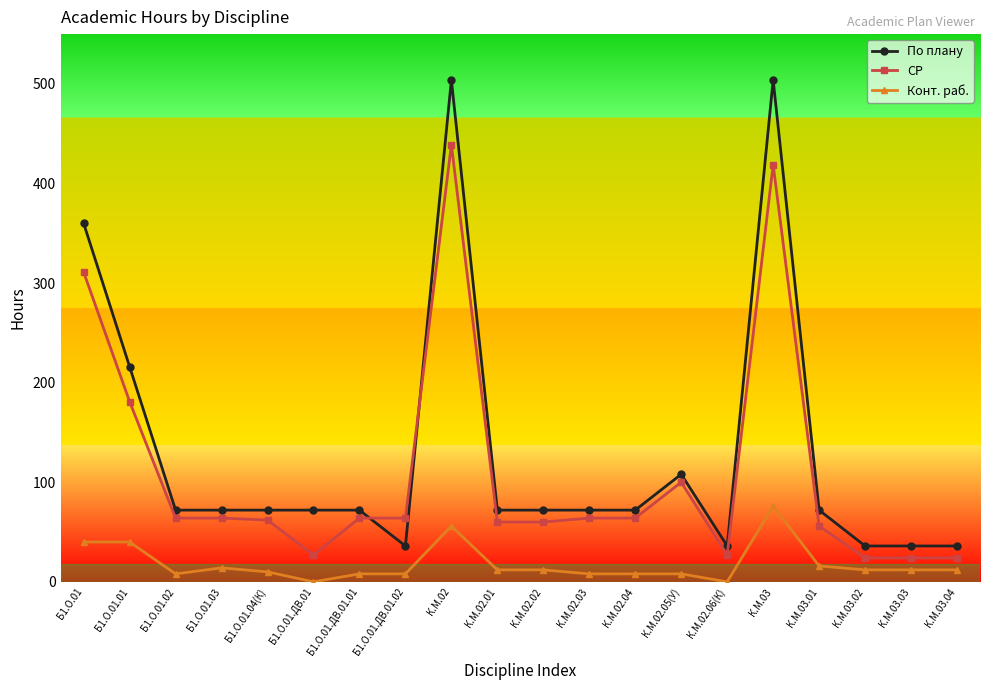

How many intersections are there between По плану and СР?

2